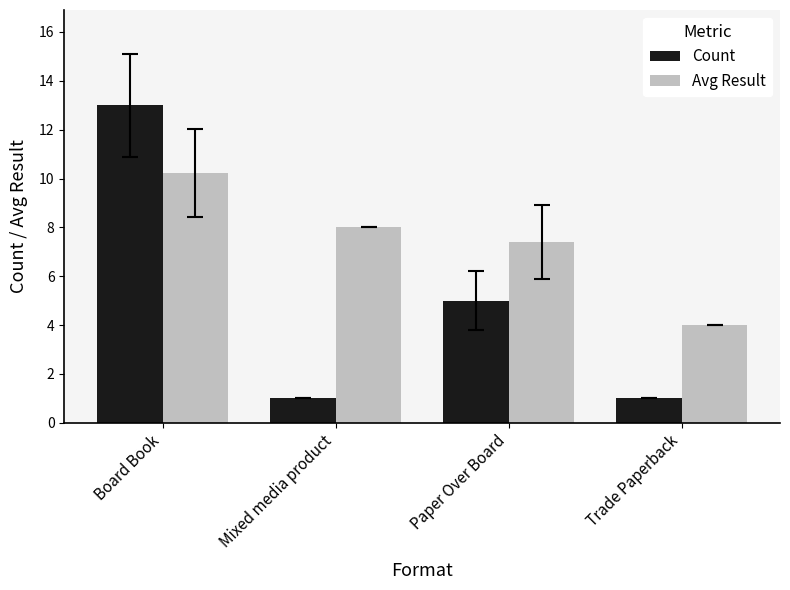

At Mixed media product, list the series in order from smallest to largest.

Count, Avg Result